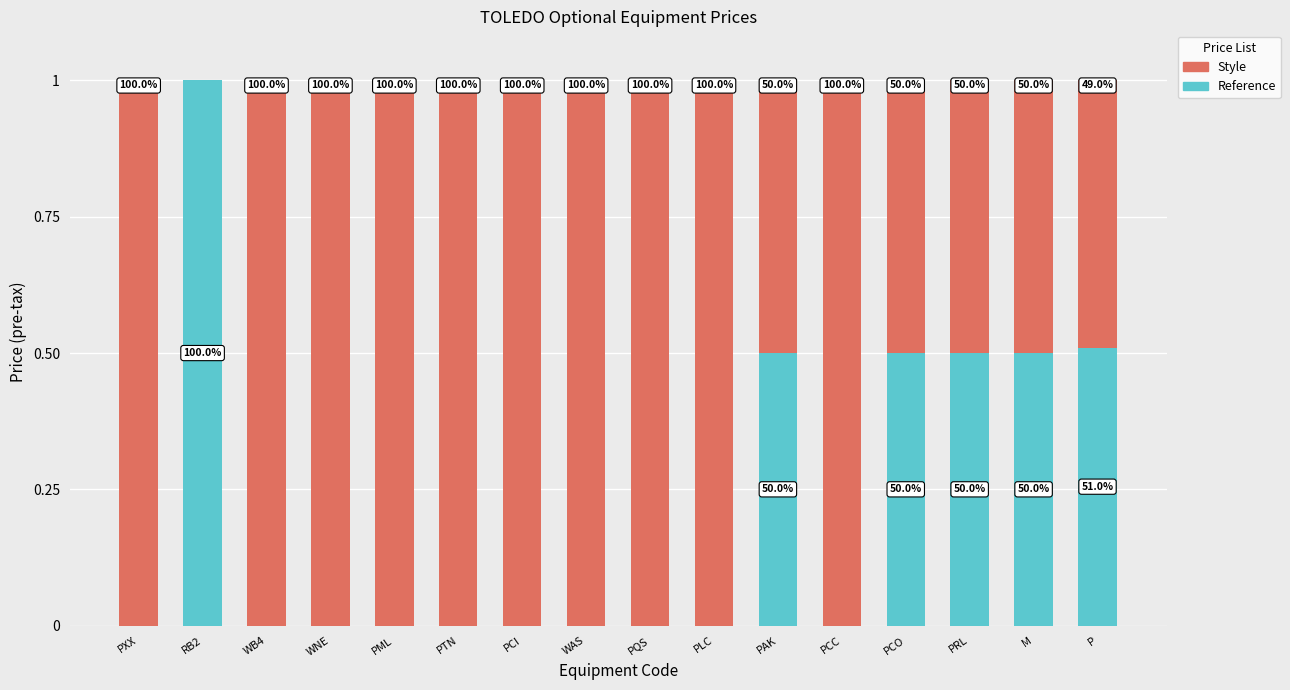

Which category has the highest value in the Reference series?

RB2